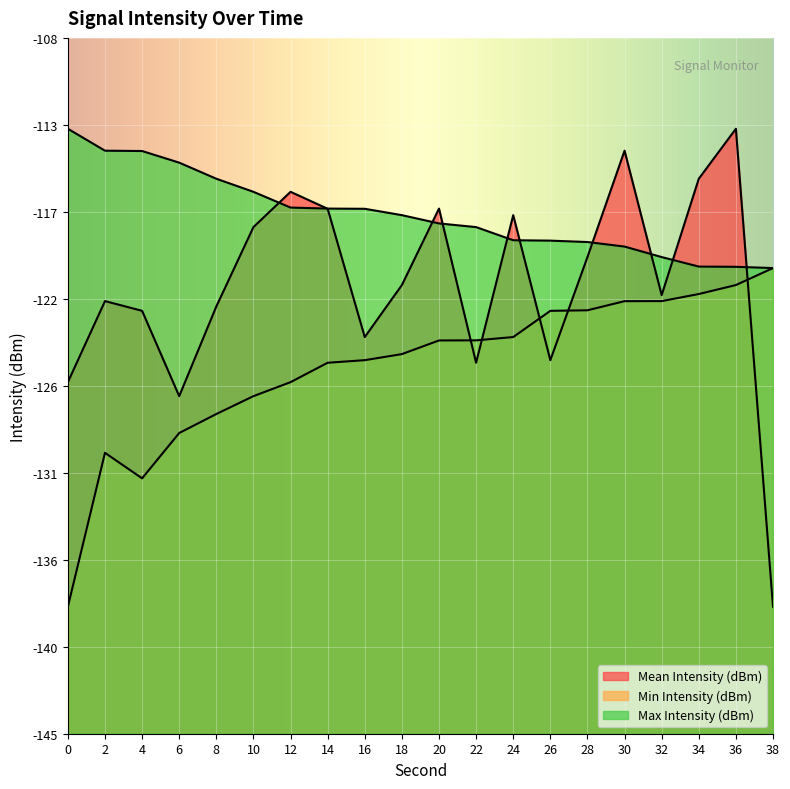

Rank the series by their maximum value, from lowest to highest.

Min Intensity (dBm), Mean Intensity (dBm), Max Intensity (dBm)